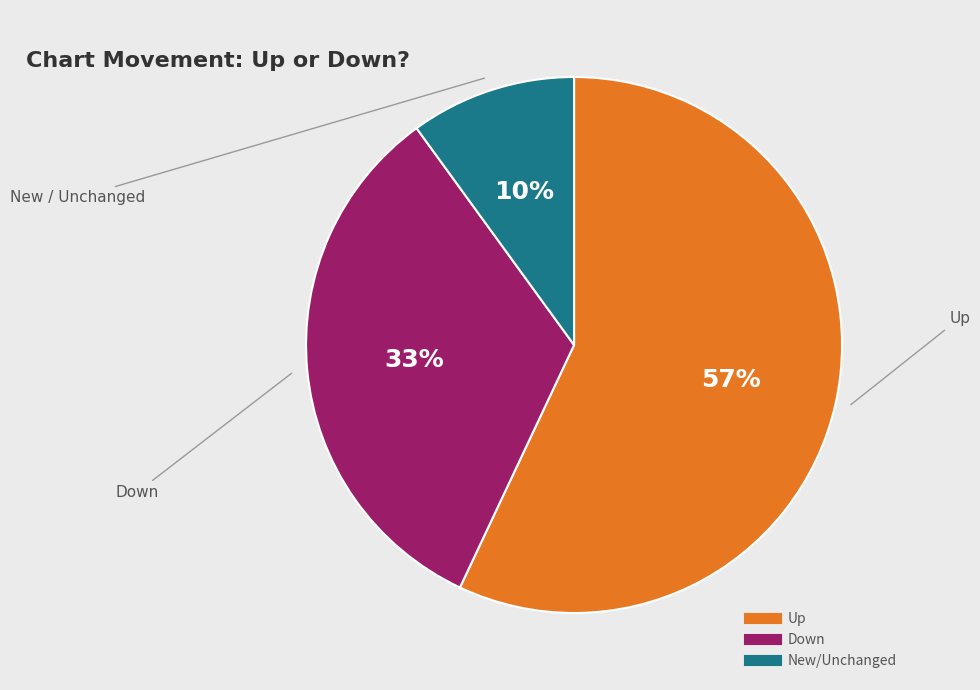

Is there a majority slice in this chart?

Yes